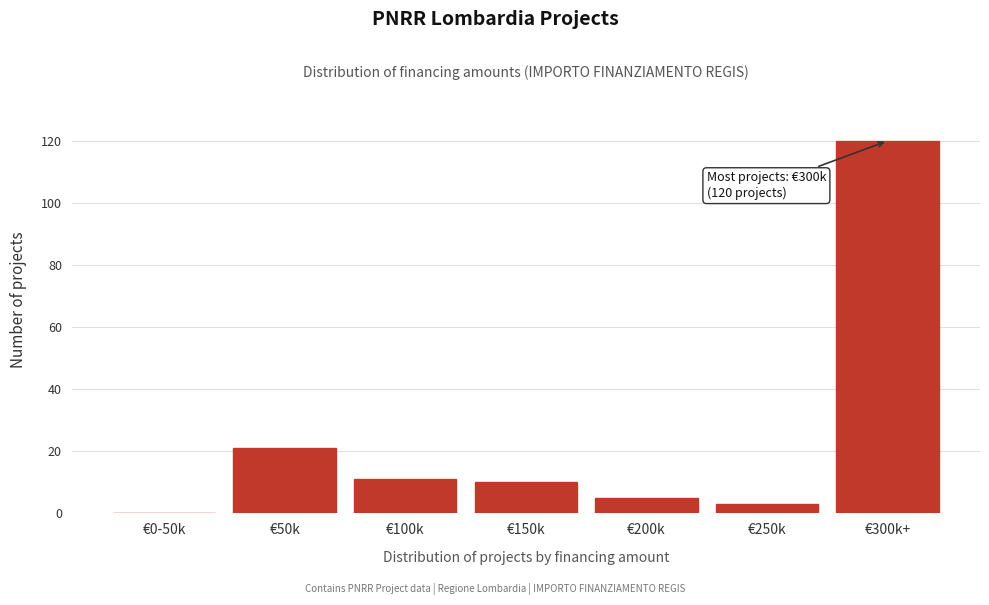

Reading right to left, list all the values displayed in this chart.

€300k+=120	€250k=3	€200k=5	€150k=10	€100k=11	€50k=21	€0-50k=0